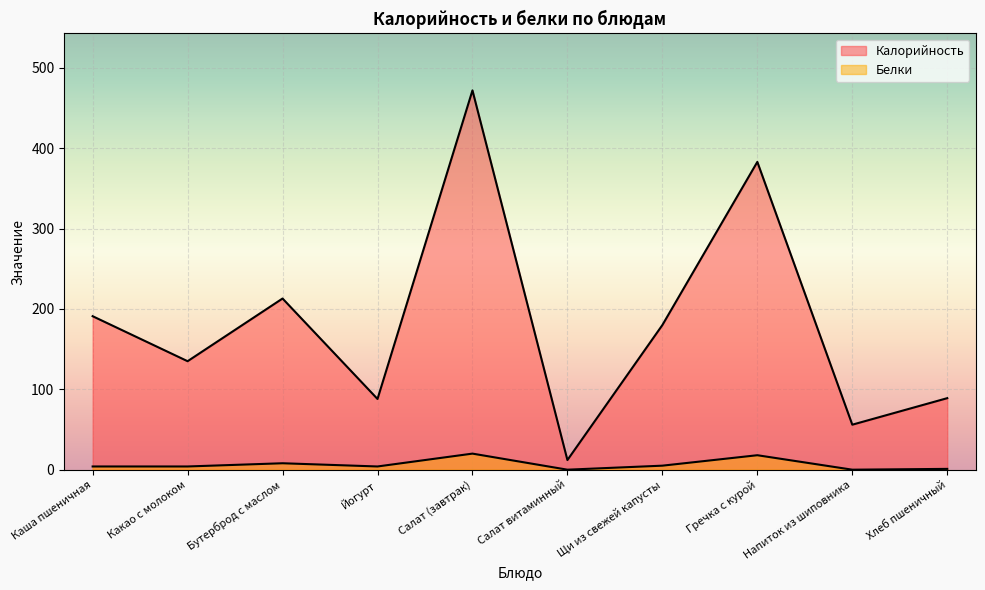

True or false: Белки and Калорийность intersect in this chart.

False